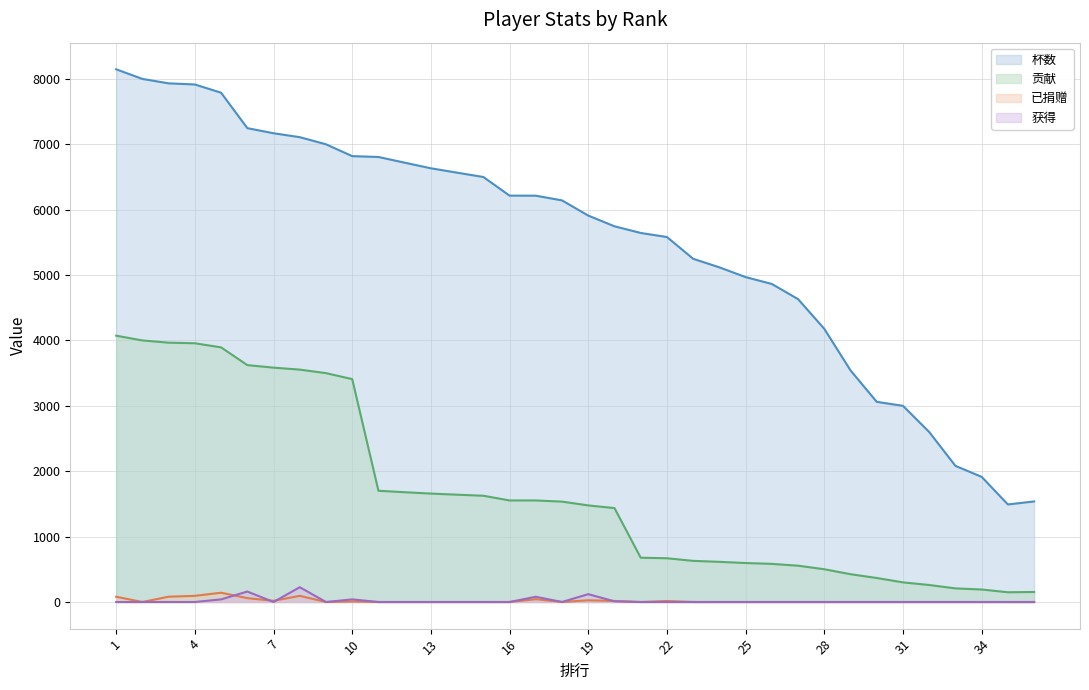

True or false: 贡献 and 杯数 cross at least once.

False